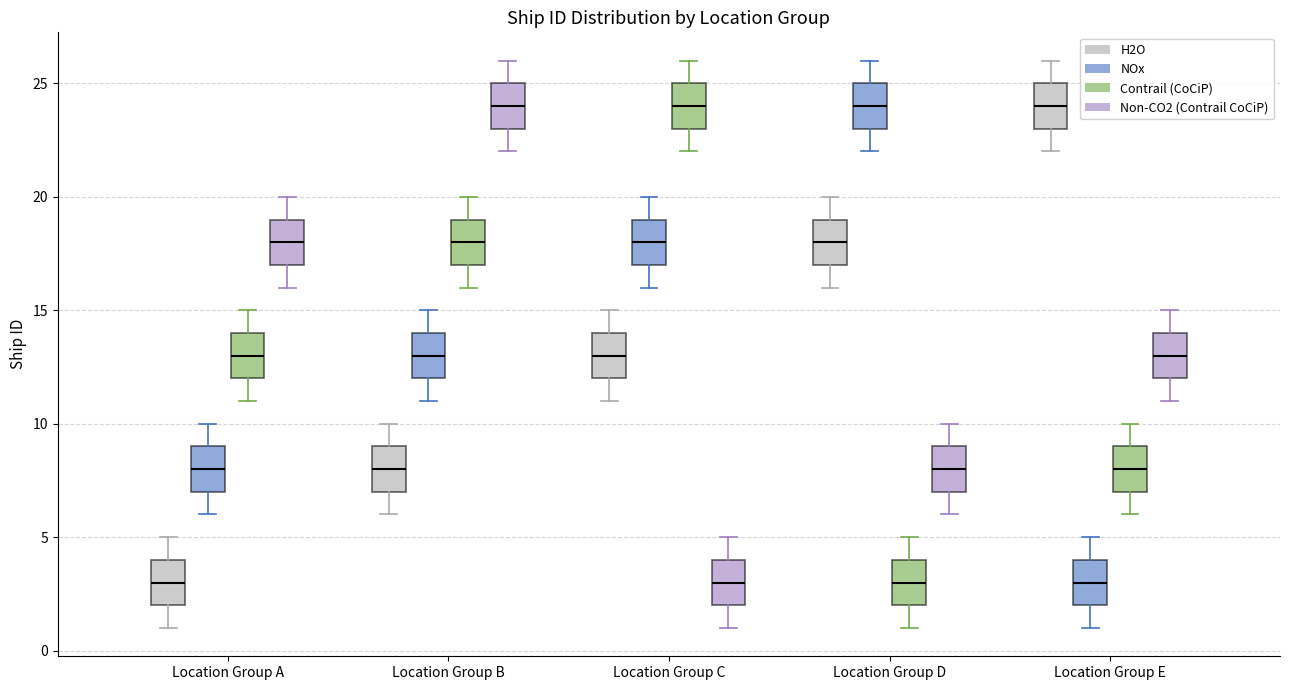

Reading left to right, read every box against the y-axis: the position of its median line, the range the box covers, and the ends of its whiskers. The values are not printed on the chart, so give them approximately, as read against the axis.

Location Group A (H2O): median 3, box 2 to 4, whiskers 1 to 5
Location Group A (NOx): median 8, box 7 to 9, whiskers 6 to 10
Location Group A (Contrail (CoCiP)): median 13, box 12 to 14, whiskers 11 to 15
Location Group A (Non-CO2 (Contrail CoCiP)): median 18, box 17 to 19, whiskers 16 to 20
Location Group B (H2O): median 8, box 7 to 9, whiskers 6 to 10
Location Group B (NOx): median 13, box 12 to 14, whiskers 11 to 15
Location Group B (Contrail (CoCiP)): median 18, box 17 to 19, whiskers 16 to 20
Location Group B (Non-CO2 (Contrail CoCiP)): median 24, box 23 to 25, whiskers 22 to 26
Location Group C (H2O): median 13, box 12 to 14, whiskers 11 to 15
Location Group C (NOx): median 18, box 17 to 19, whiskers 16 to 20
Location Group C (Contrail (CoCiP)): median 24, box 23 to 25, whiskers 22 to 26
Location Group C (Non-CO2 (Contrail CoCiP)): median 3, box 2 to 4, whiskers 1 to 5
Location Group D (H2O): median 18, box 17 to 19, whiskers 16 to 20
Location Group D (NOx): median 24, box 23 to 25, whiskers 22 to 26
Location Group D (Contrail (CoCiP)): median 3, box 2 to 4, whiskers 1 to 5
Location Group D (Non-CO2 (Contrail CoCiP)): median 8, box 7 to 9, whiskers 6 to 10
Location Group E (H2O): median 24, box 23 to 25, whiskers 22 to 26
Location Group E (NOx): median 3, box 2 to 4, whiskers 1 to 5
Location Group E (Contrail (CoCiP)): median 8, box 7 to 9, whiskers 6 to 10
Location Group E (Non-CO2 (Contrail CoCiP)): median 13, box 12 to 14, whiskers 11 to 15